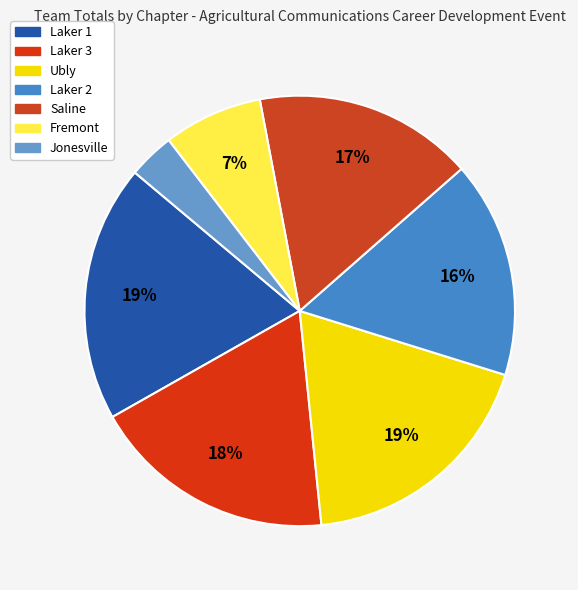

Which slice is the largest?

Laker 1